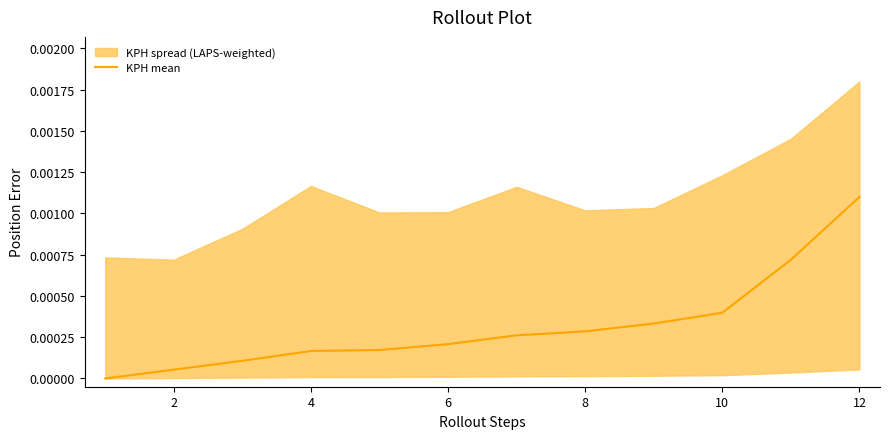

The chart shows a value of 0.0 at 10. True or false?

True